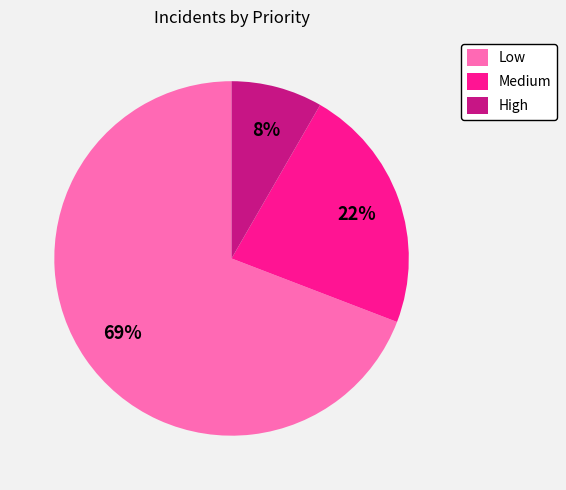

To the nearest percent, what percentage of the pie is High?

8%